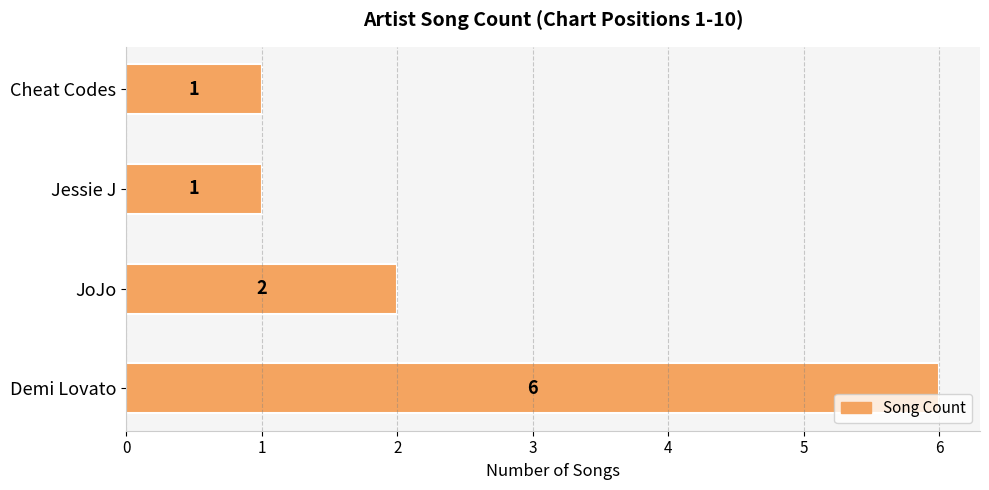

Count the values in the range 1 to 6.

4